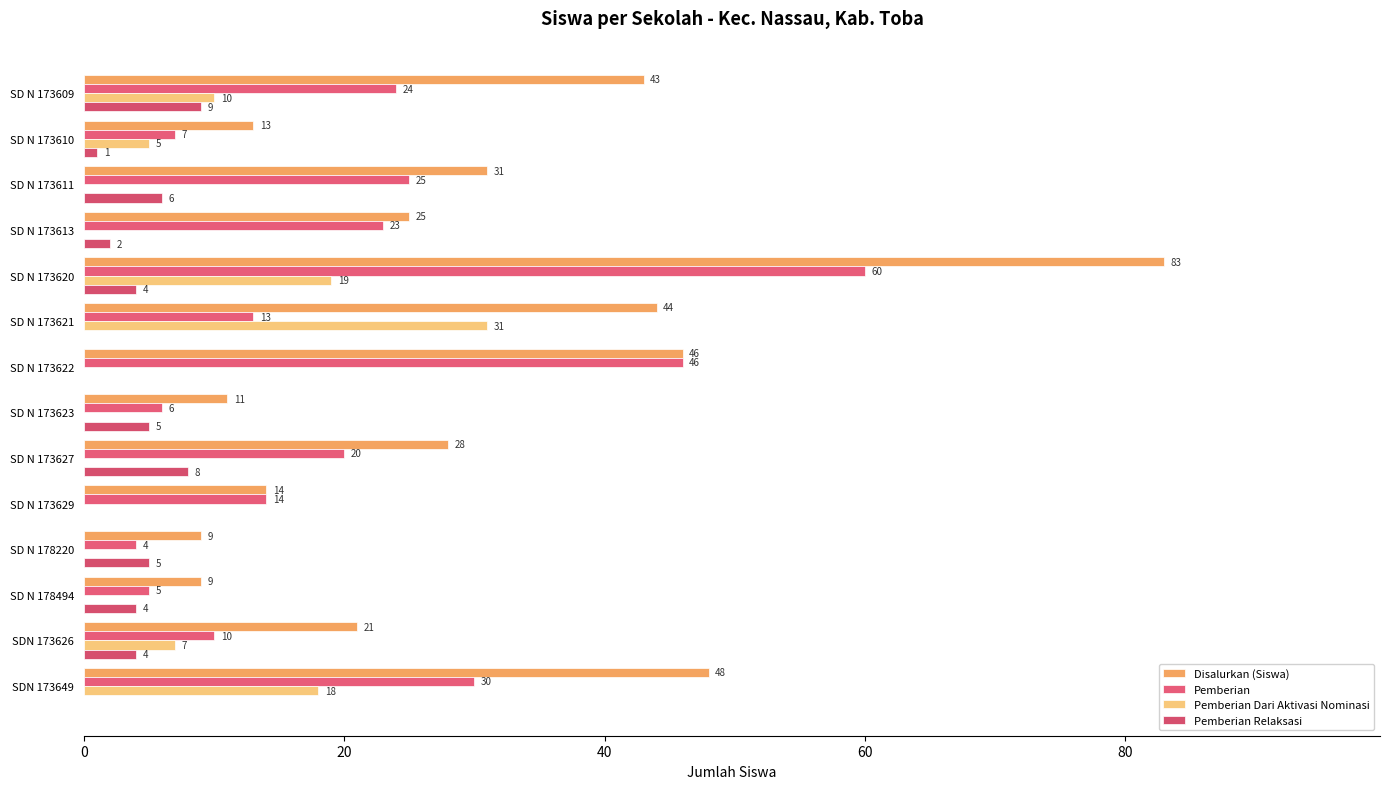

How many positive values does the Pemberian Dari Aktivasi Nominasi series have?

6